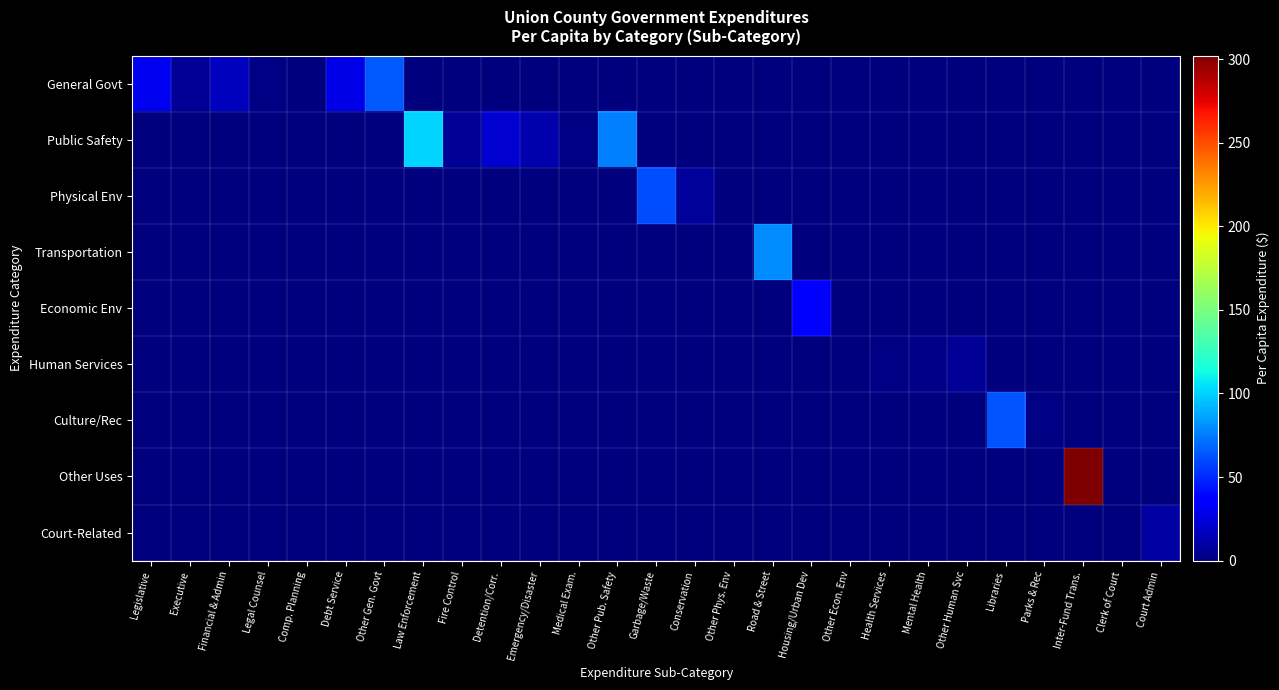

What is the maximum value shown in the chart?

302.2